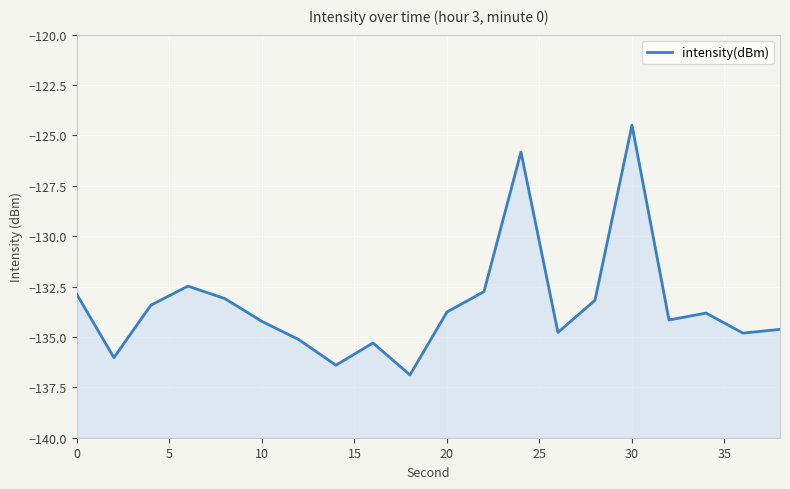

What is the difference between the maximum and minimum values?

12.4